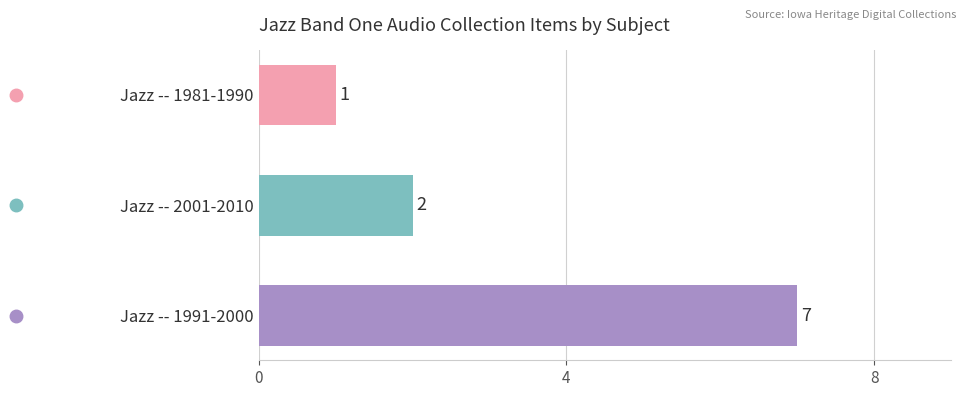

The chart shows a value of 3 at Jazz -- 2001-2010. True or false?

False